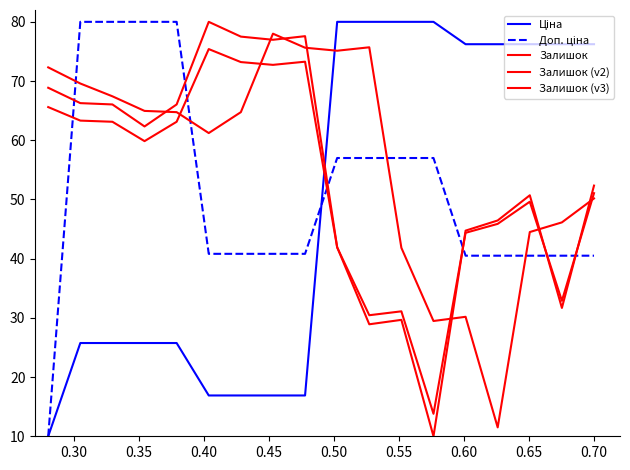

What is the average value of the Ціна series?

49.0